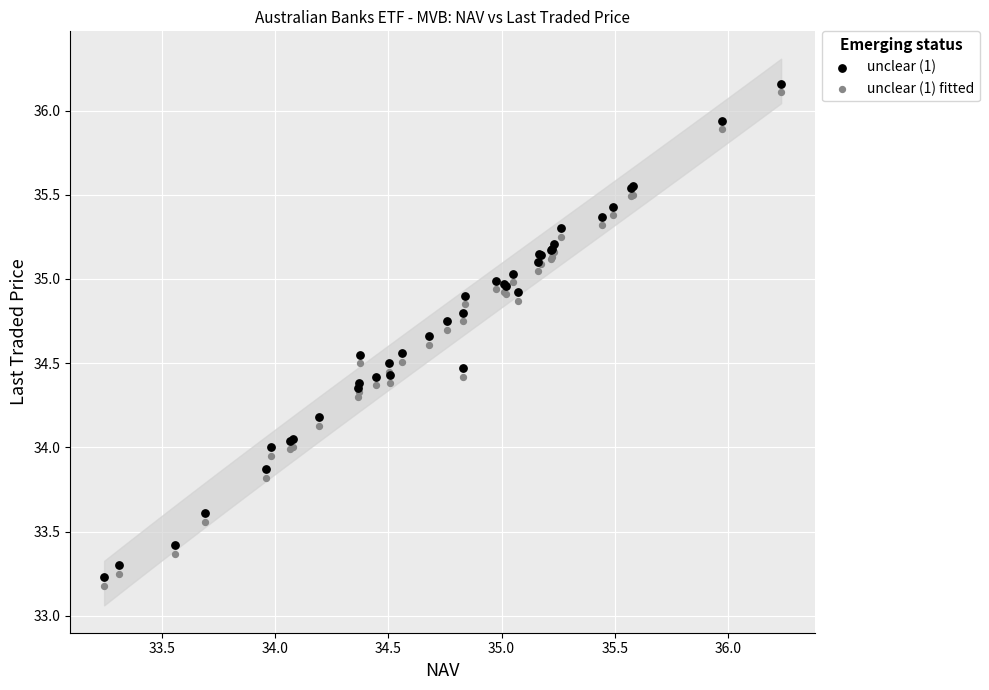

What is the X range (max minus min) for the scatter plot?

3.0